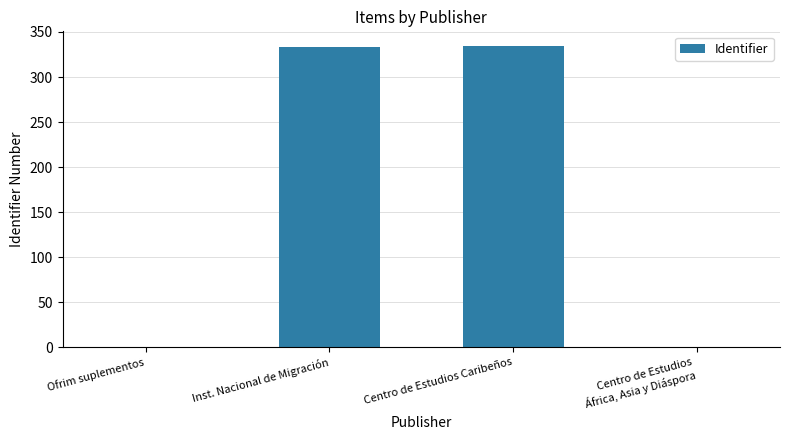

What is the maximum value shown in the chart?

334